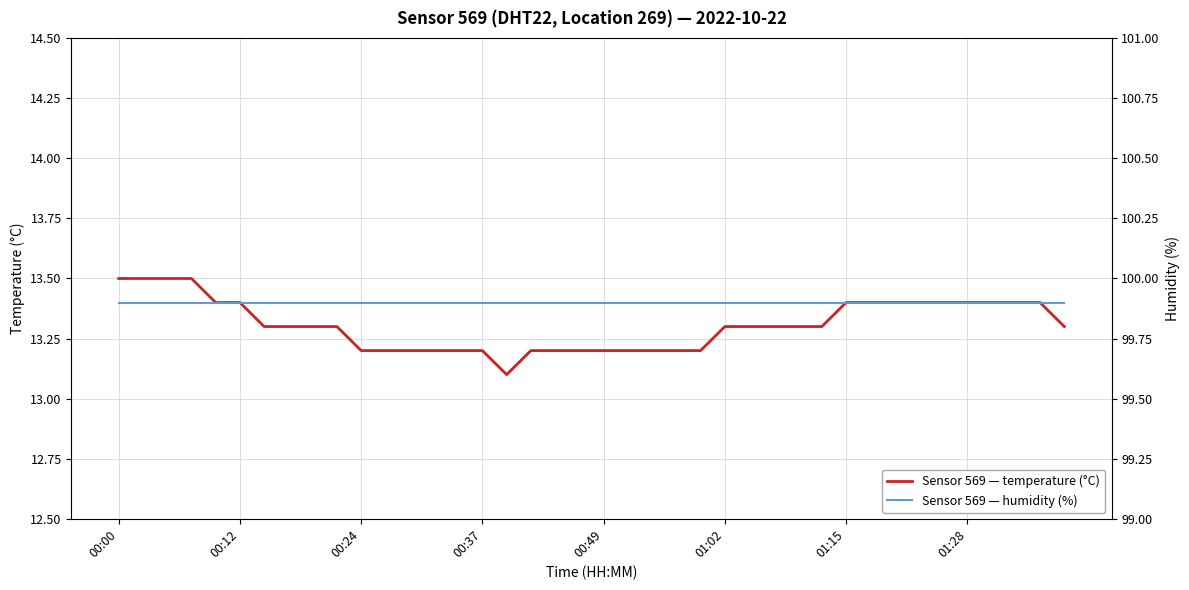

Count the number of data series in this chart.

2